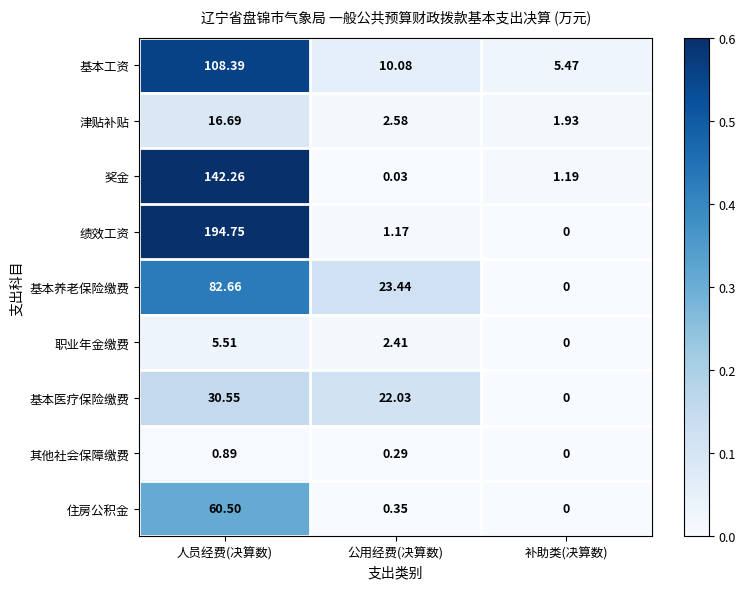

Which series has the widest spread of values?

绩效工资